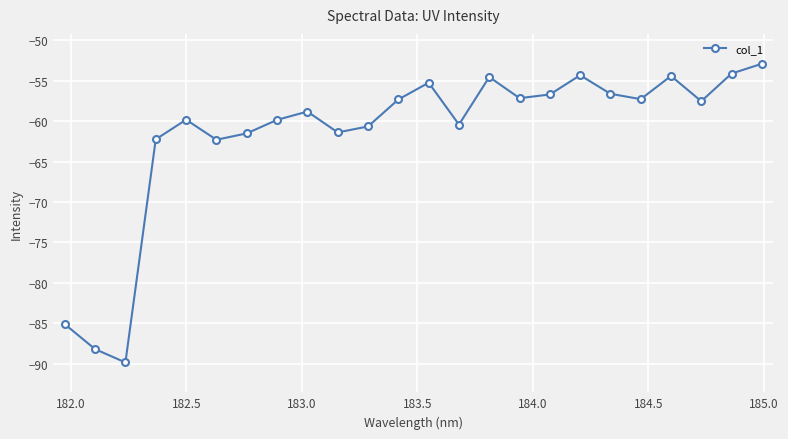

What is the sum of all values?

-1478.4